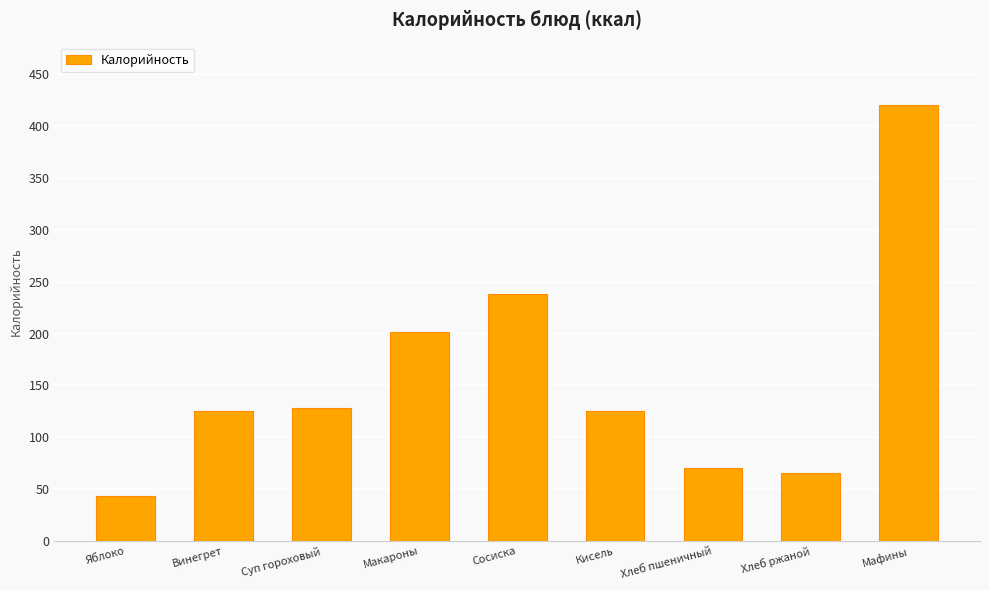

What value does the data have at Винегрет?

125.0